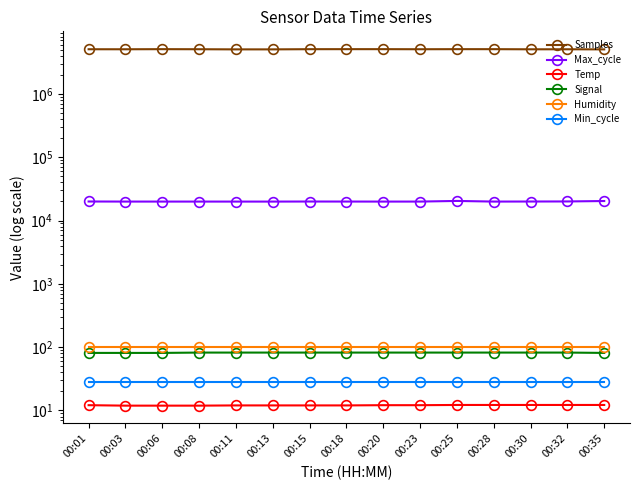

True or false: Humidity has more than 0 interior local peaks.

False